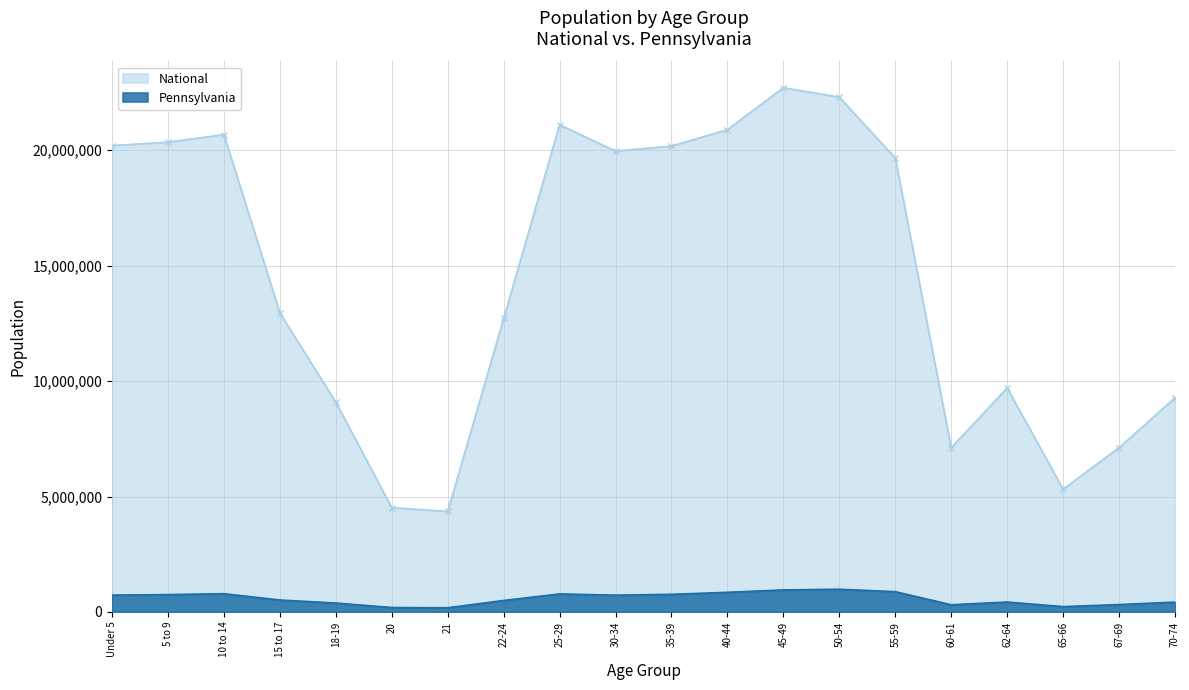

At which category does National reach its first local peak?

10 to 14